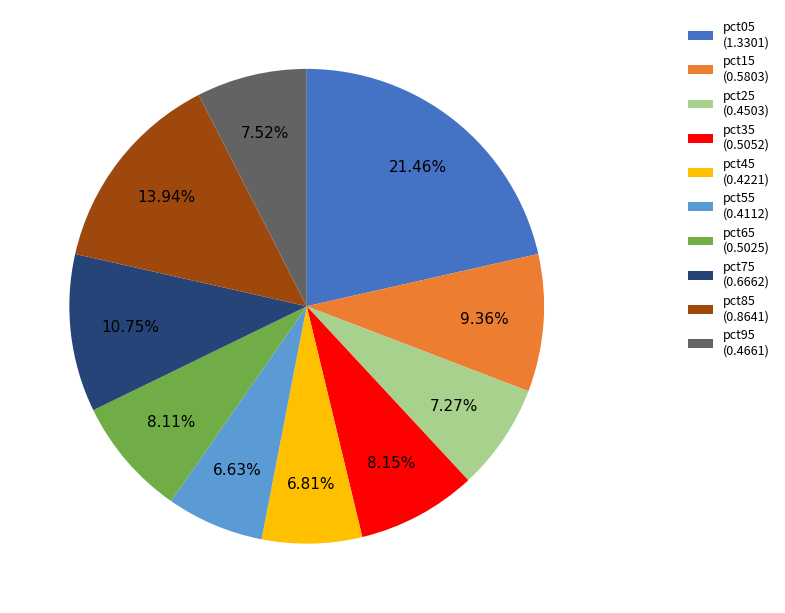

Is pct65 the majority of the pie?

No